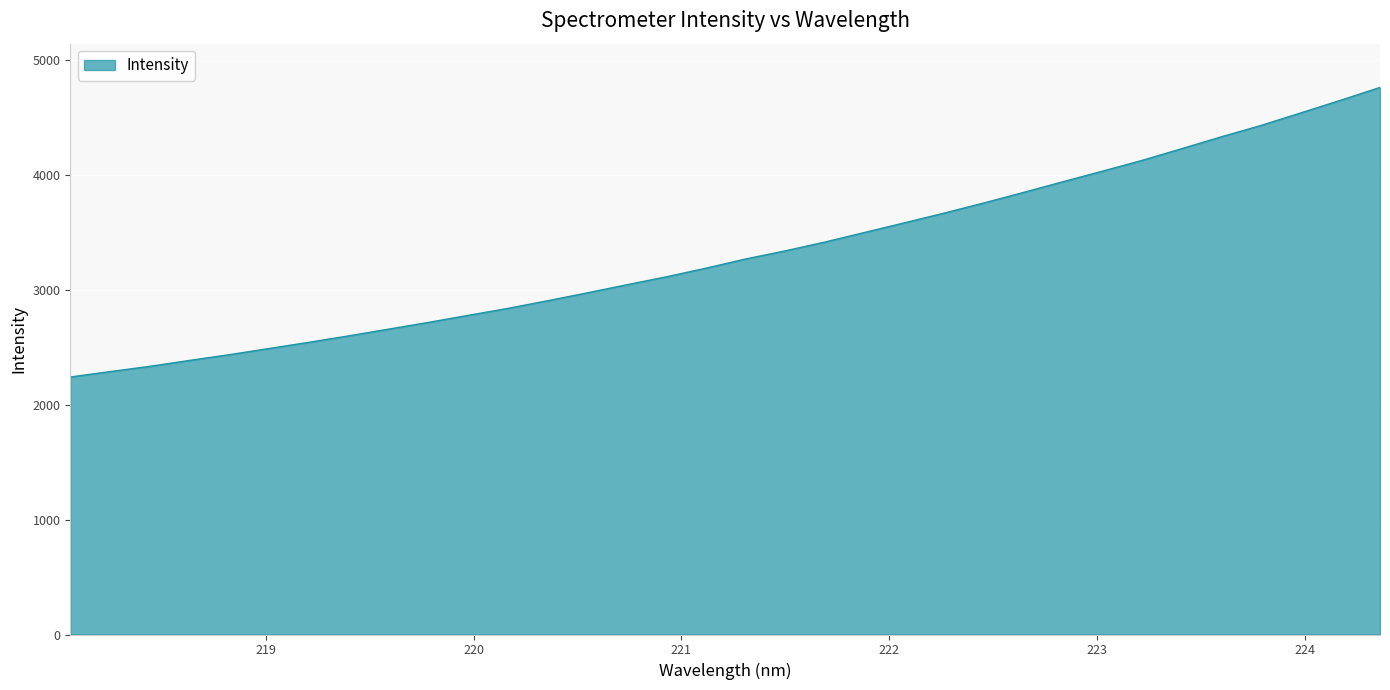

What is the smallest value displayed?

2239.2